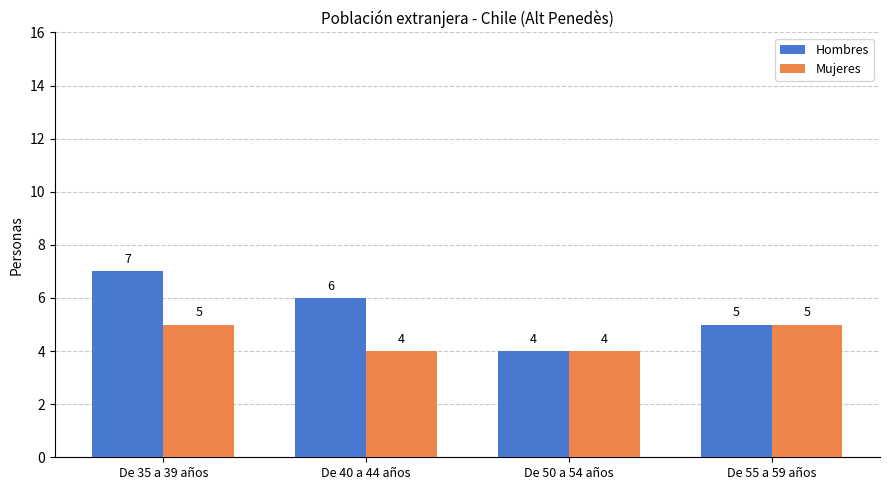

Is it true that Hombres equals 5 at De 55 a 59 años?

True